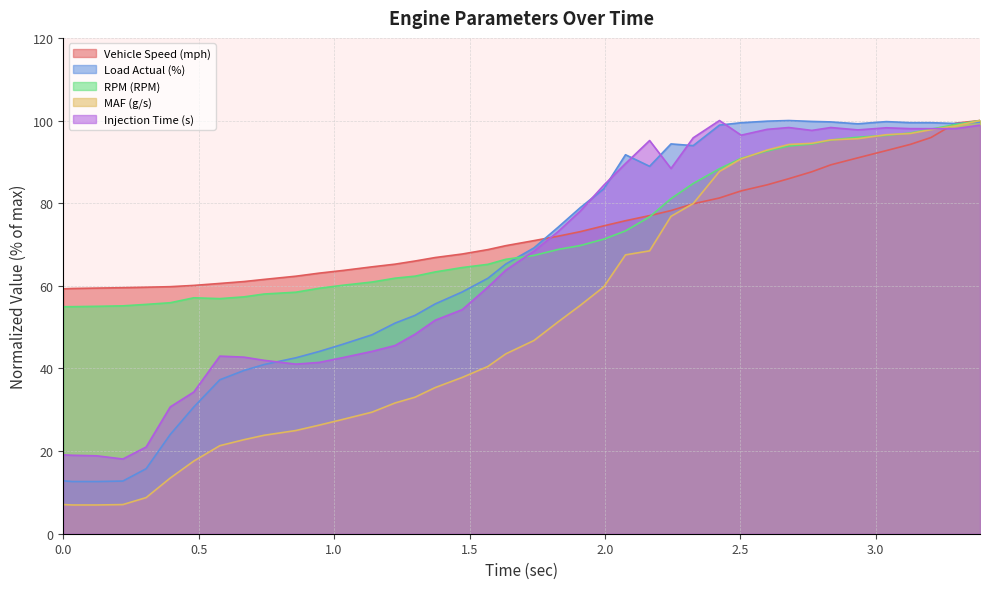

Which series has the widest spread of values?

MAF (g/s)